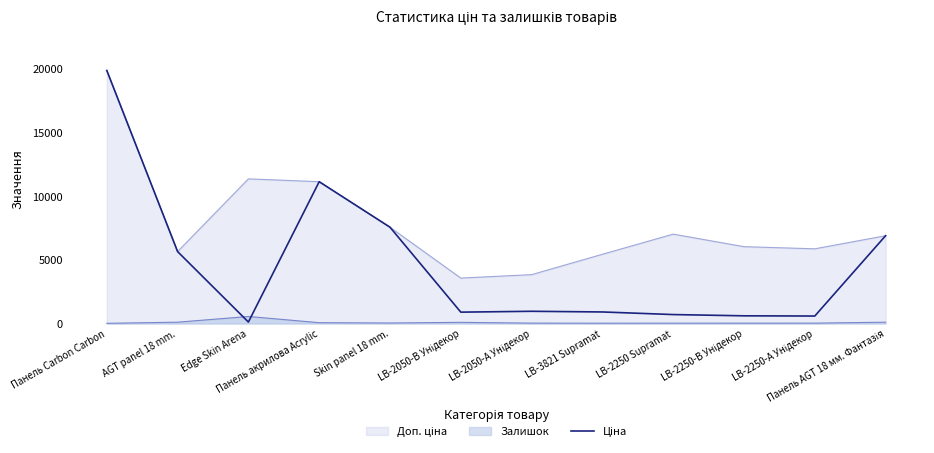

True or false: the data shows 27316.2 at Панель Carbon Carbon.

False